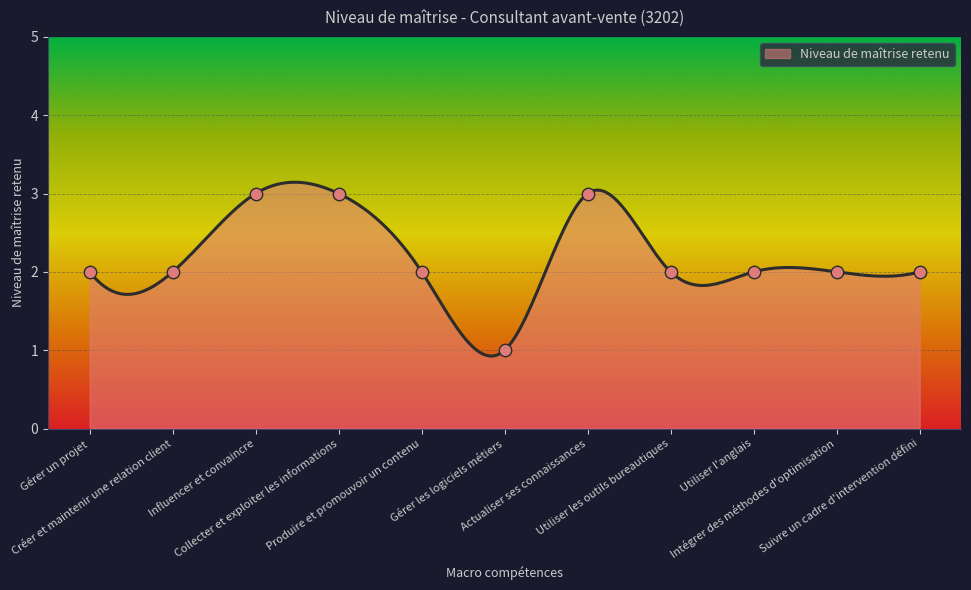

What is the change in value from Collecter et exploiter les informations to Gérer les logiciels métiers?

-2